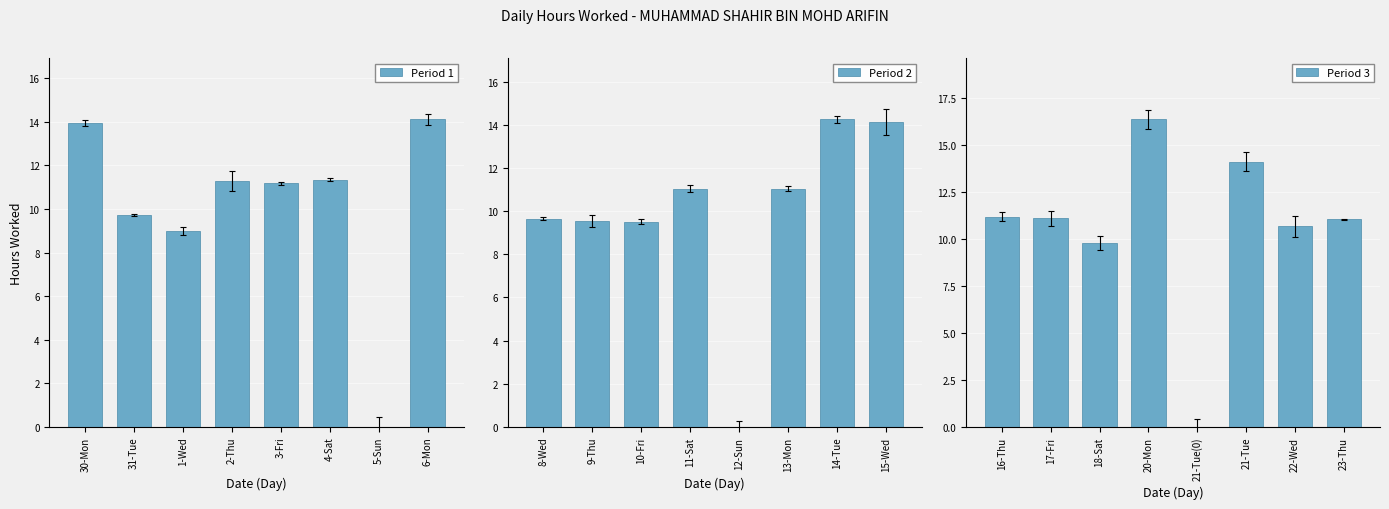

The value of Period 1 at 30-Mon is 23.9. True or false?

False